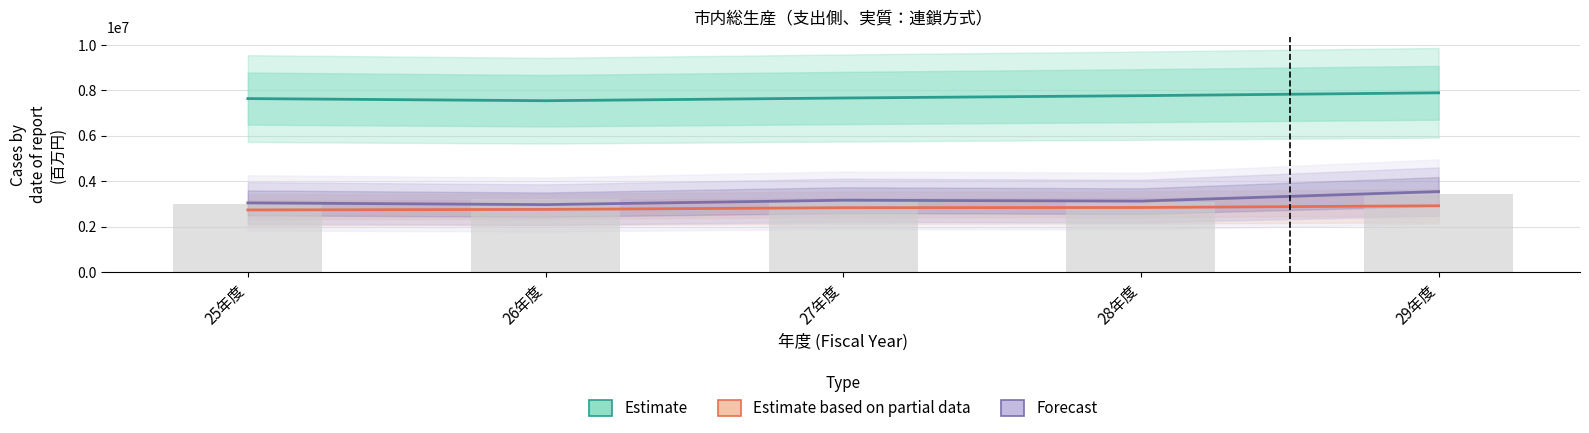

Between 27年度 and 29年度, which series saw the biggest shift?

Forecast